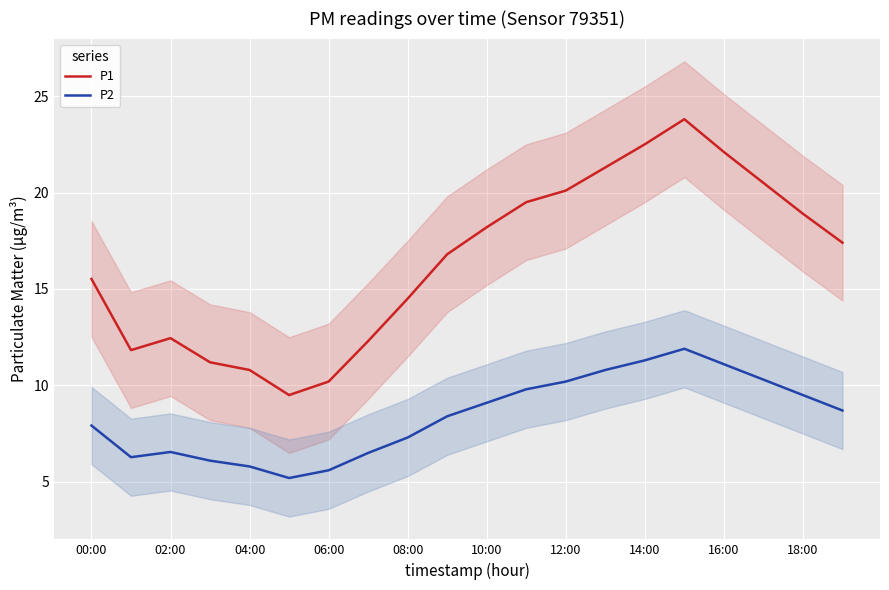

What is the minimum value shown in the chart?

5.2